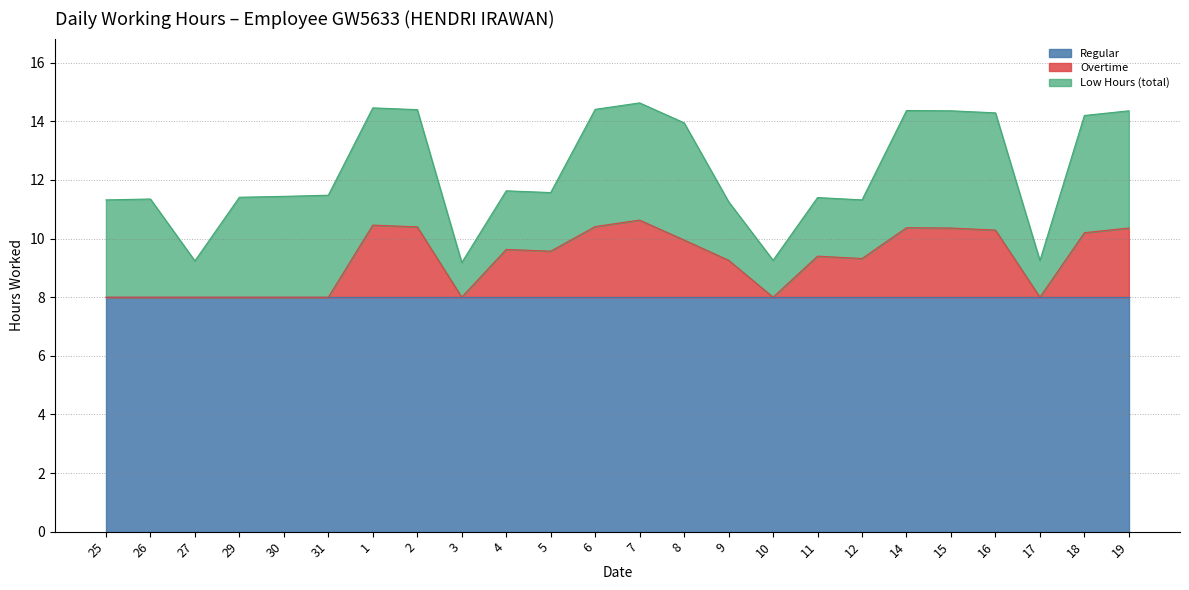

What is the average value of the Low Hours series?

12.3